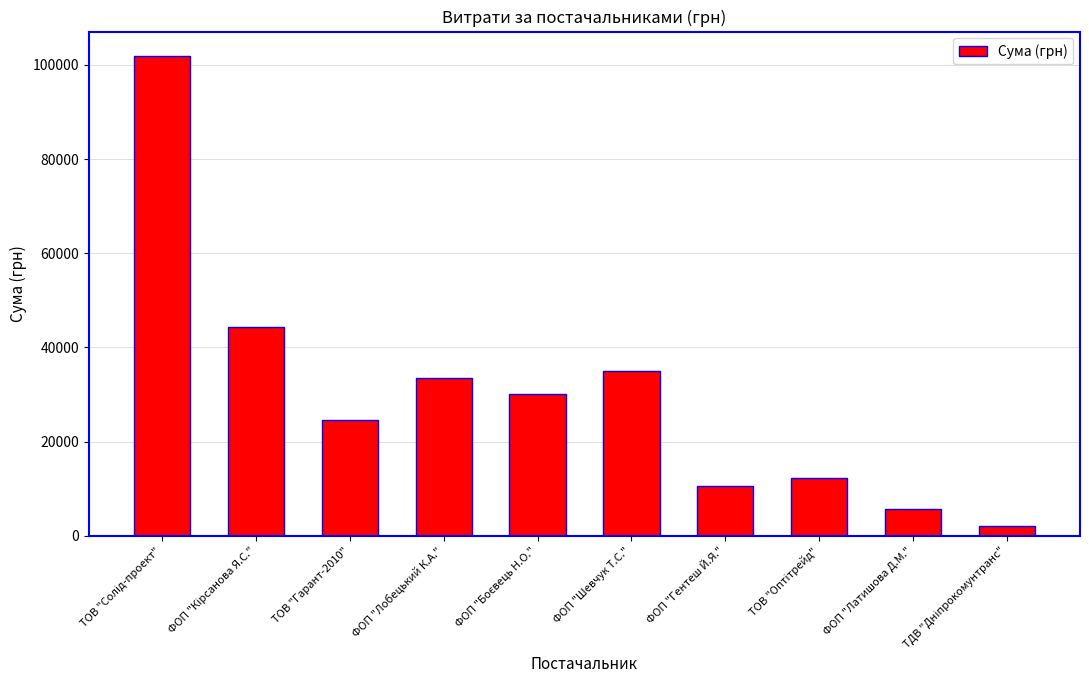

What is the average value?

30038.1